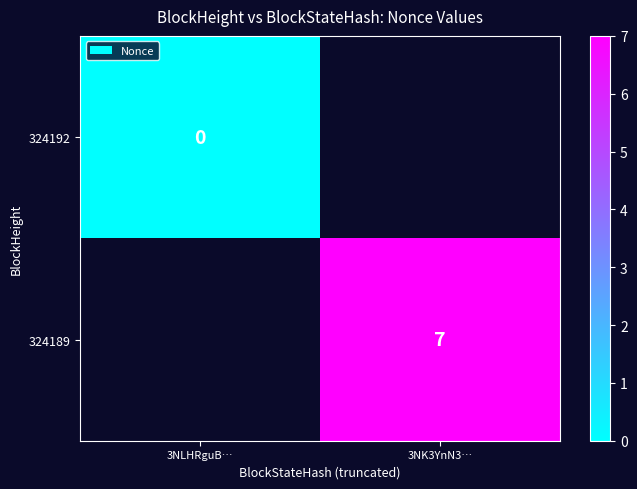

At how many categories does at least one series exceed 2?

1